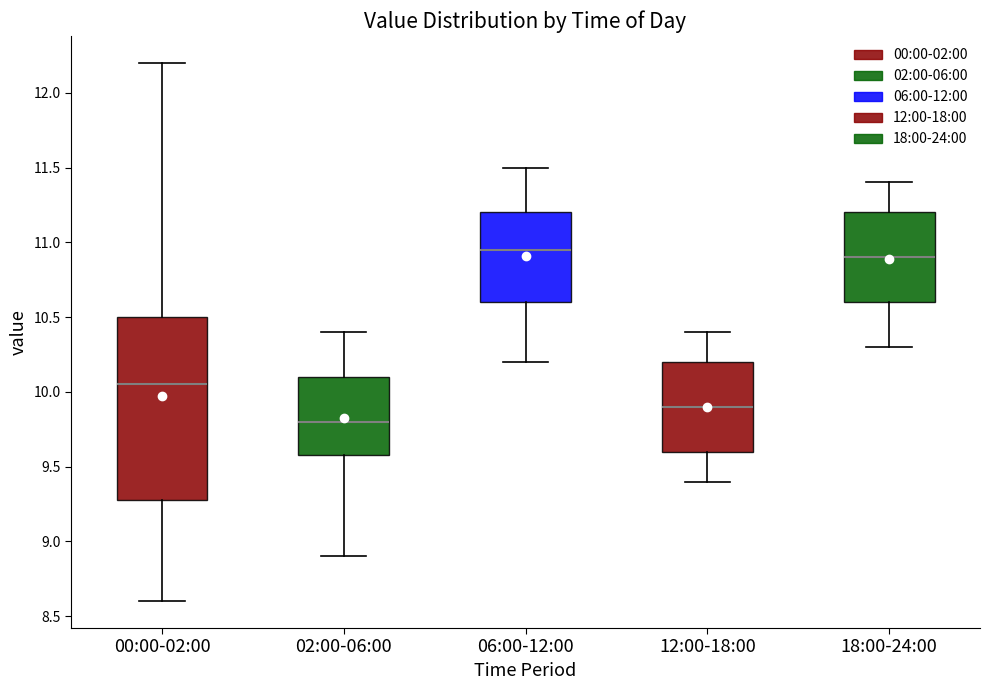

Where is the upper edge of the box for 18:00-24:00 on the y-axis? The values are not printed on the chart, so give them approximately, as read against the axis.

11.20